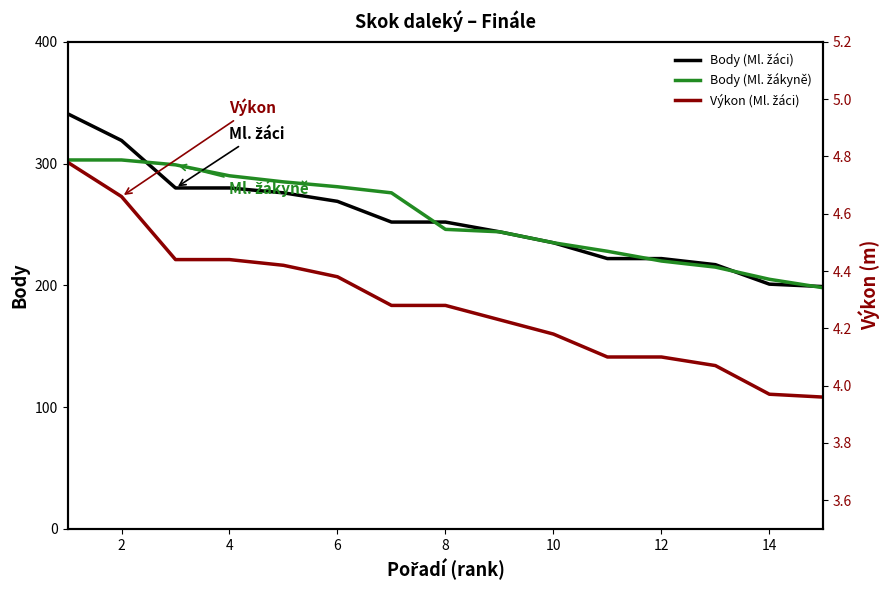

Is it true that Výkon (Ml. žáci) equals 4.1 at 12?

True